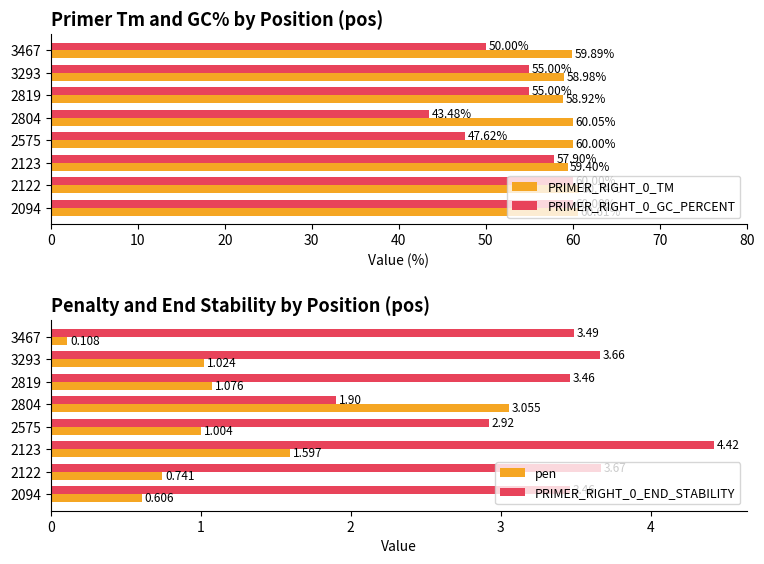

Is the value of PRIMER_RIGHT_0_GC_PERCENT at 3467 greater than the value of PRIMER_RIGHT_0_TM at 2123?

No